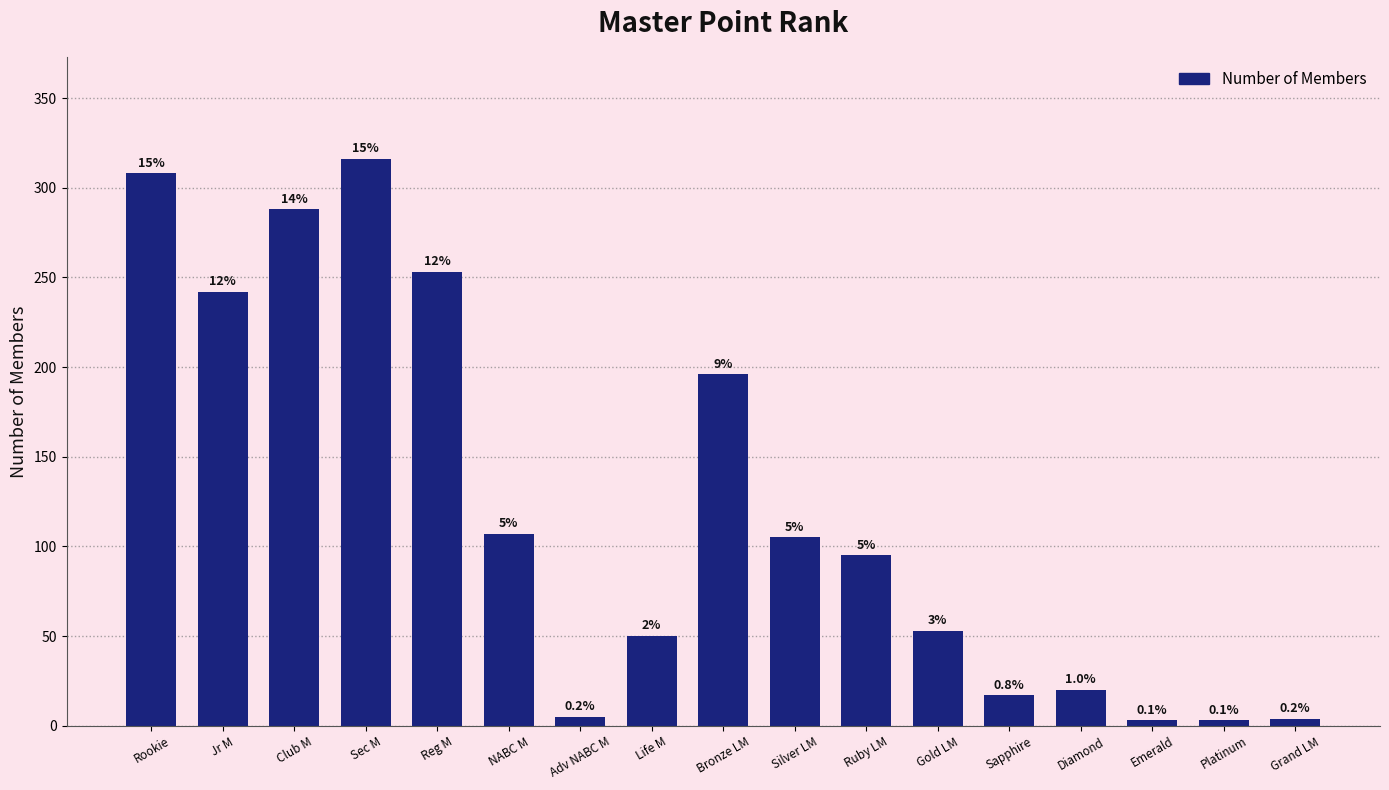

How many bars are there in total?

17